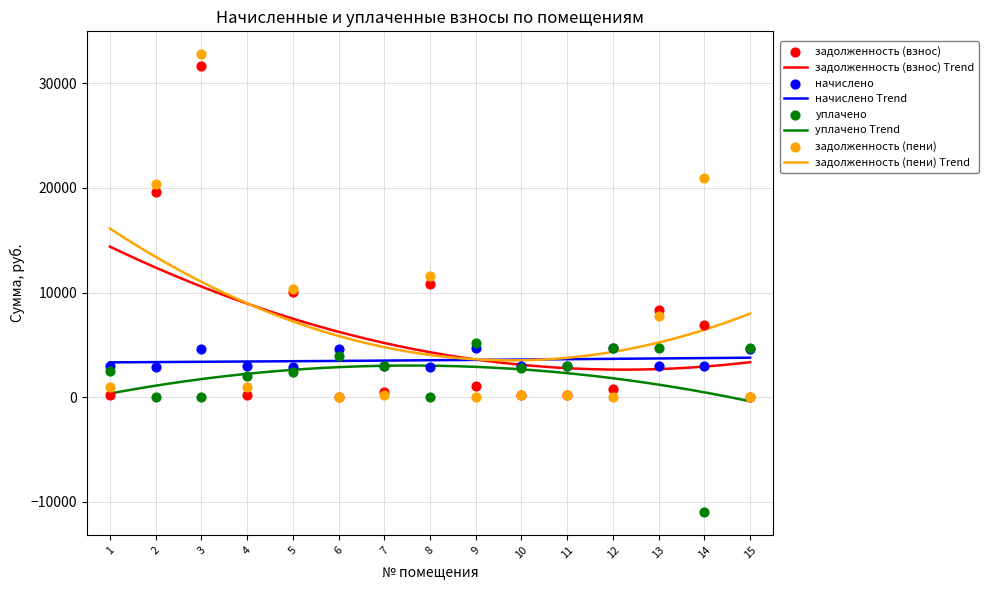

Which series has the largest total across all categories?

задолженность (пени)